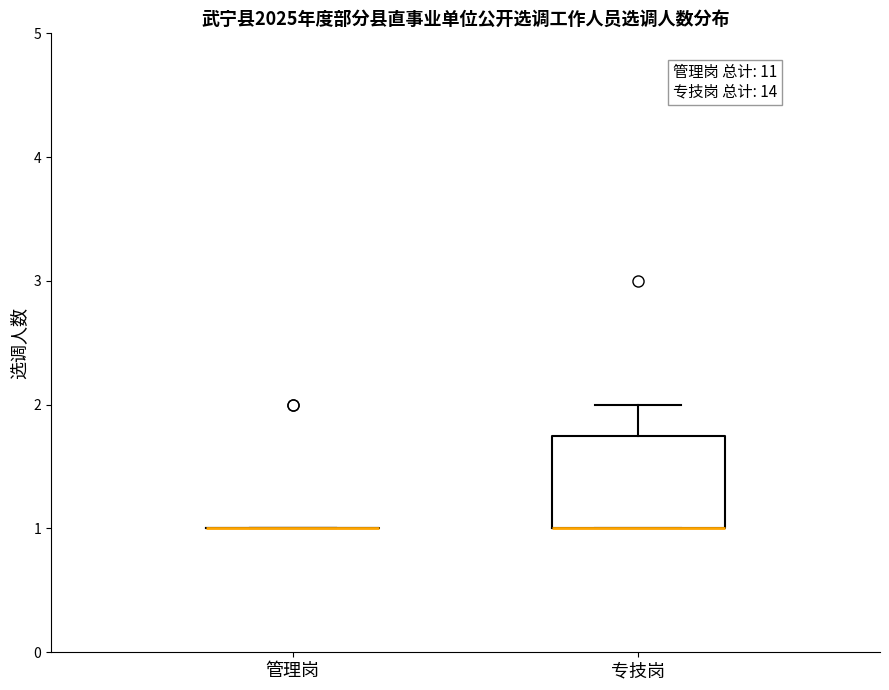

Where does the upper whisker of the box for 专技岗 end on the y-axis? The values are not printed on the chart, so give them approximately, as read against the axis.

2.0